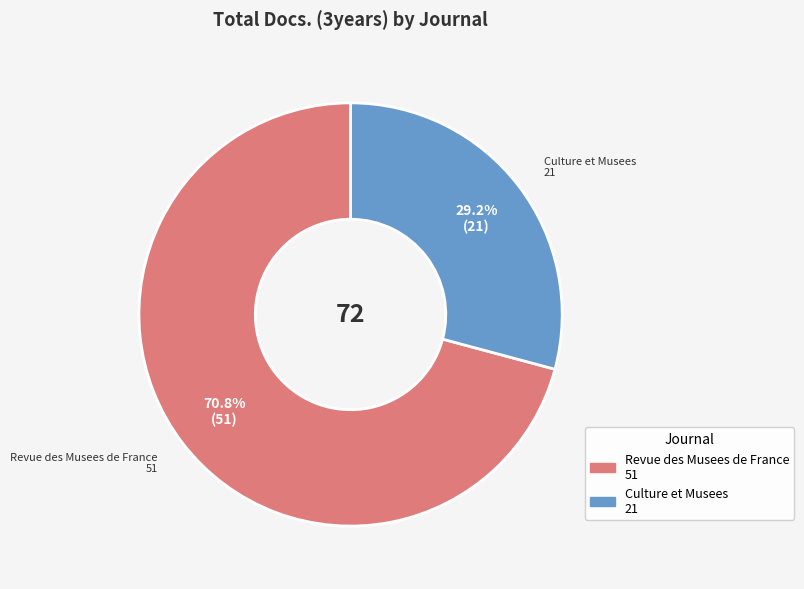

What percentage do Culture et Musees and Revue des Musees de France together represent?

100.0%